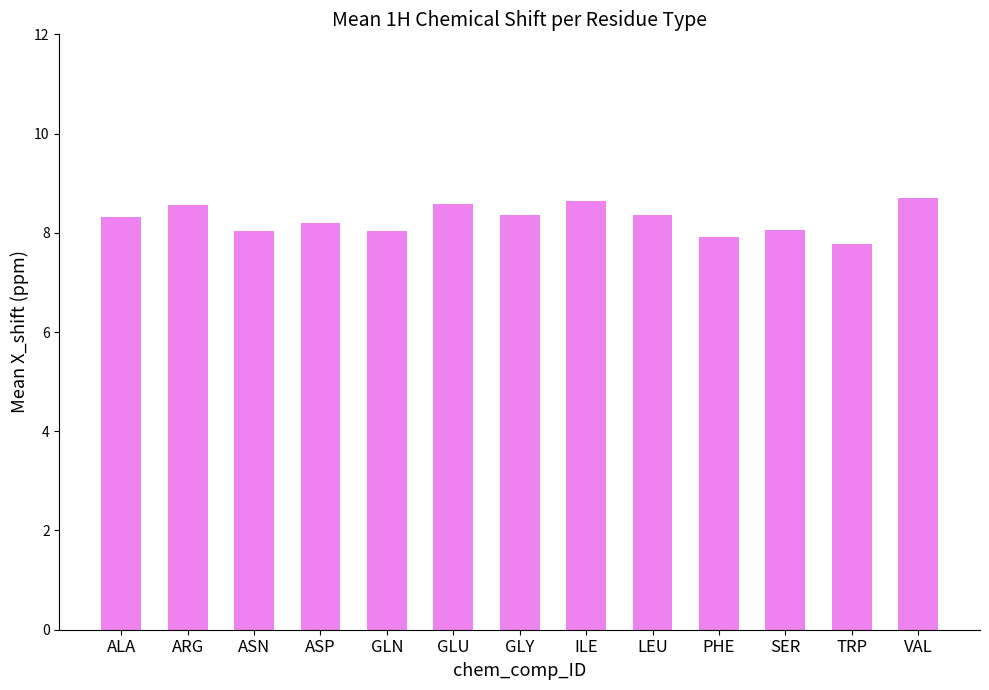

What is the label of the 3rd bar from the left?

ASN